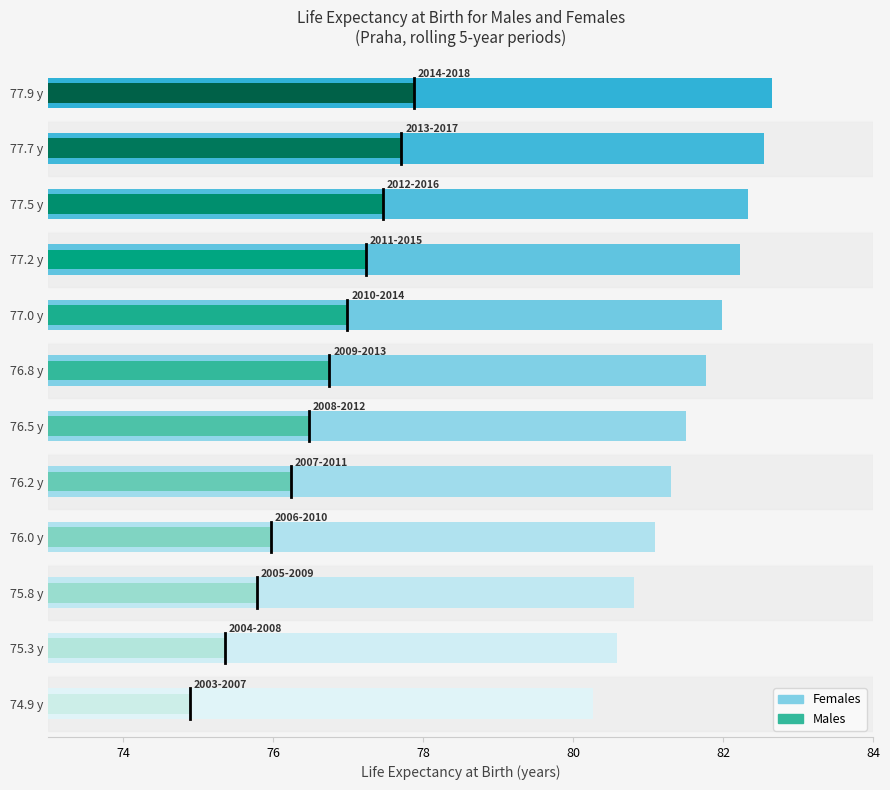

What is the difference between the maximum and minimum values in the males series?

3.0